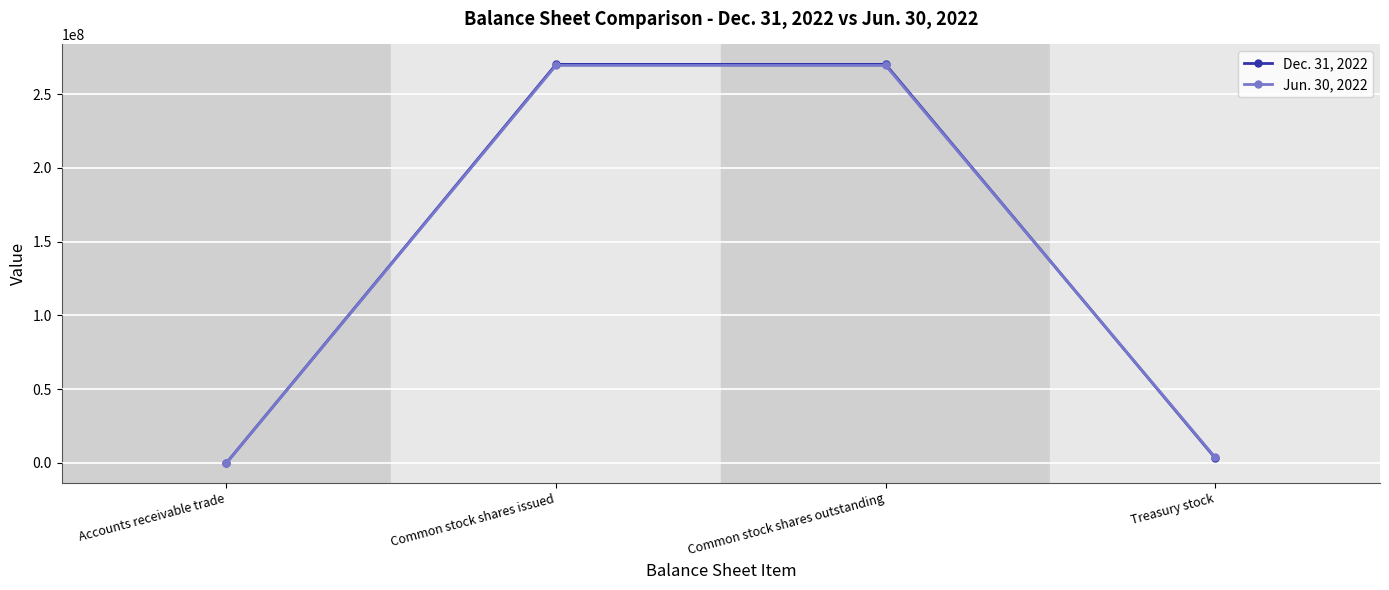

Where is Dec. 31, 2022 nearest to the value 135126161?

Treasury stock